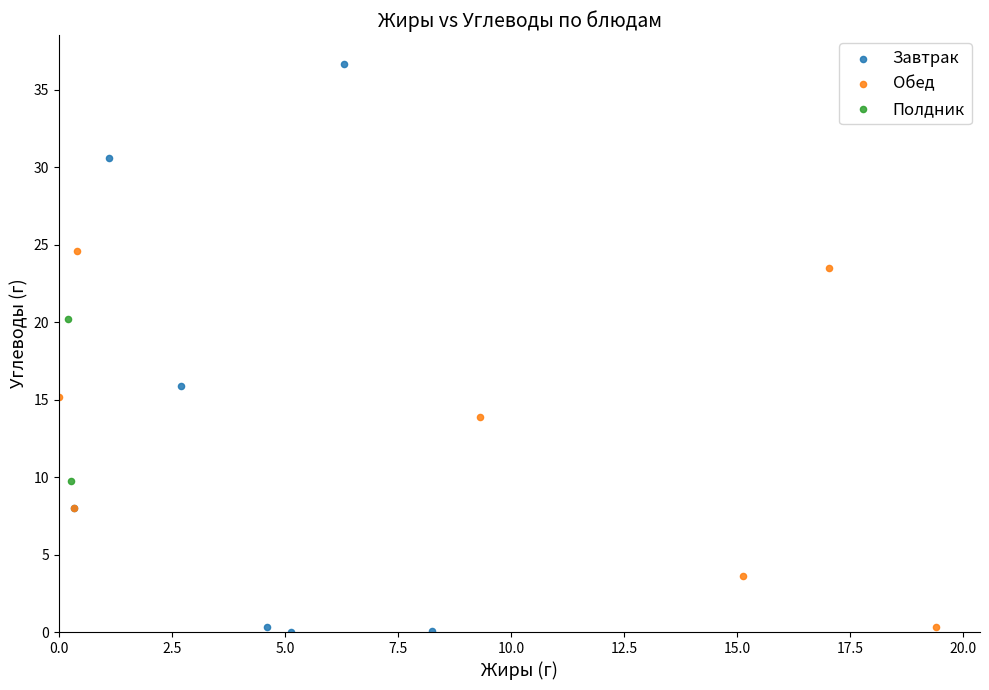

Which series has the largest Y range (max minus min)?

Завтрак